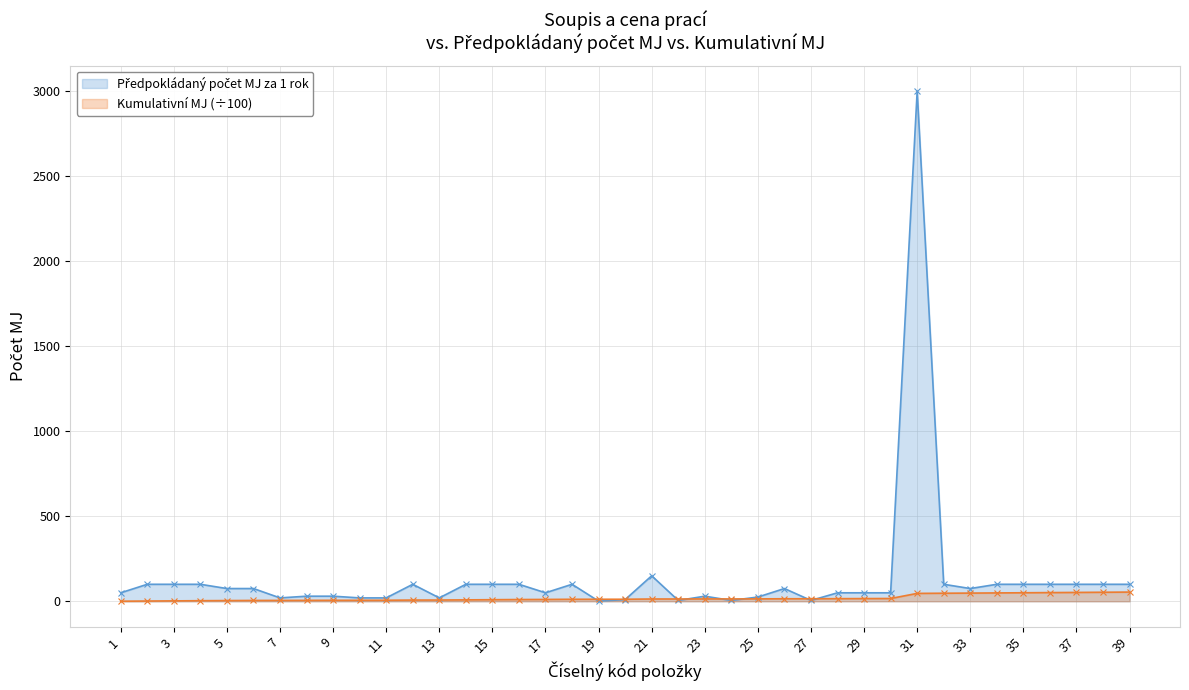

Where does the Předpokládaný počet MJ za 1 rok series first go above 75?

2